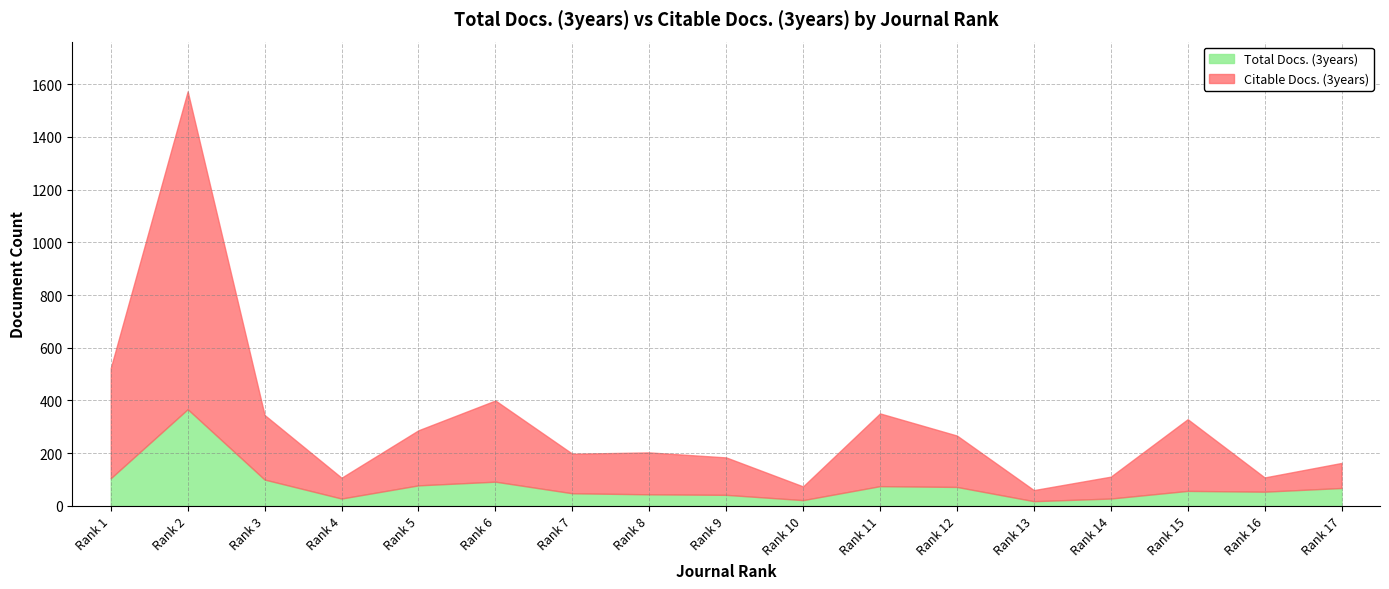

Which has a higher value, Rank 3 or Rank 4?

Rank 3